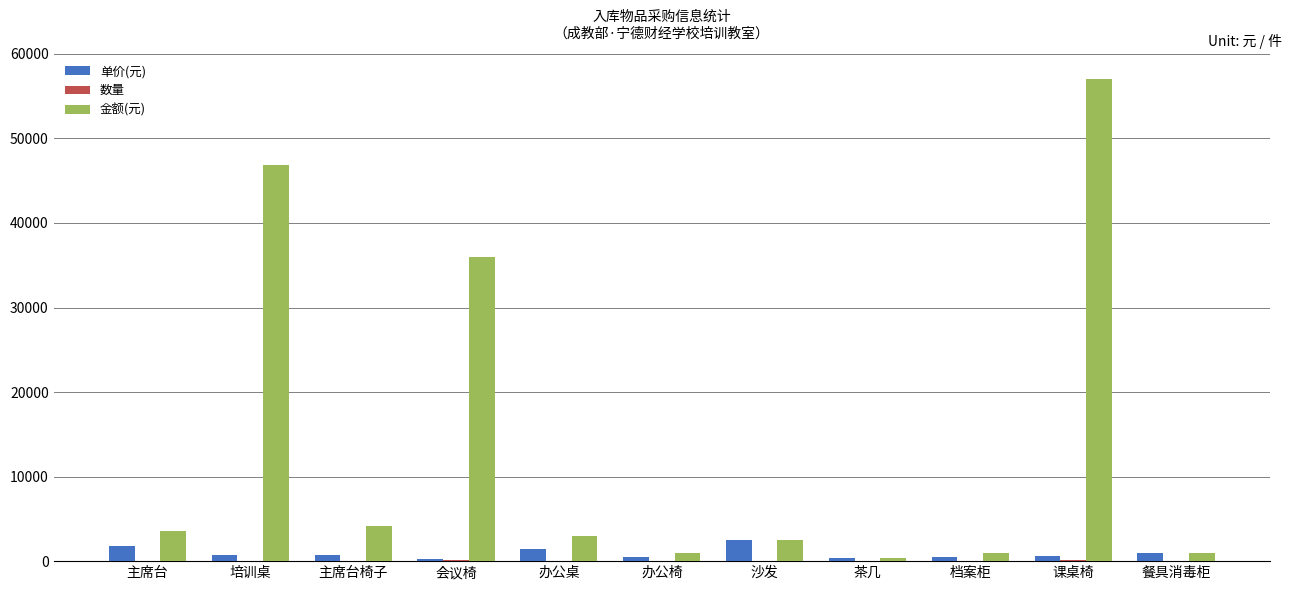

Between 主席台椅子 and 课桌椅, which series saw the biggest shift?

金额(元)